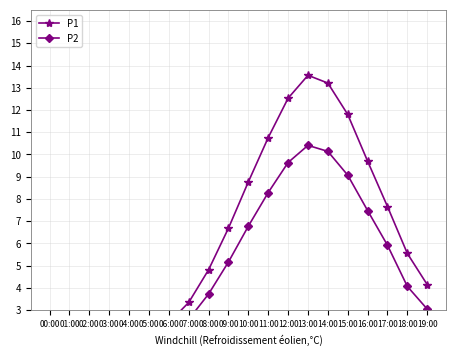

True or false: P2 and P1 intersect in this chart.

False